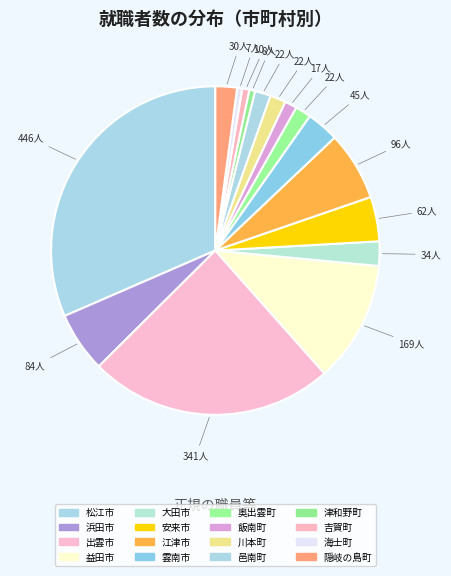

Is there any slice that represents more than half of the pie?

No